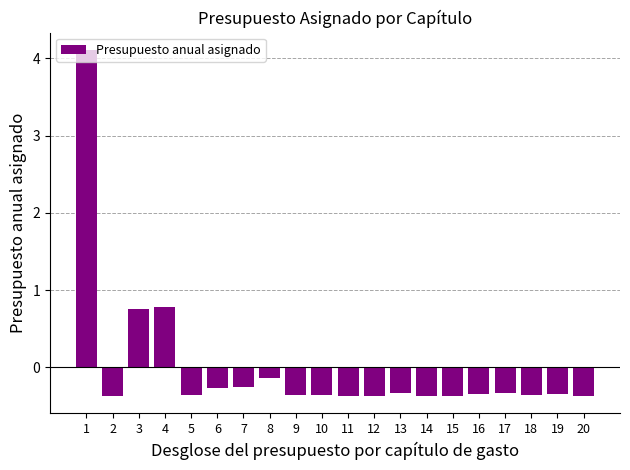

What is the value of the 1st bar from the left?

4.1